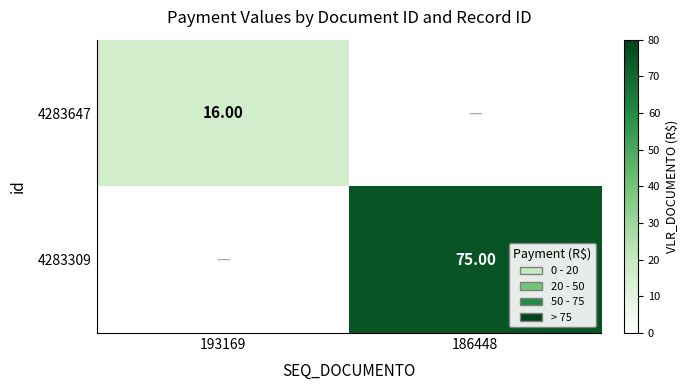

List the series in order of their peak value, lowest first.

4283647, 4283309